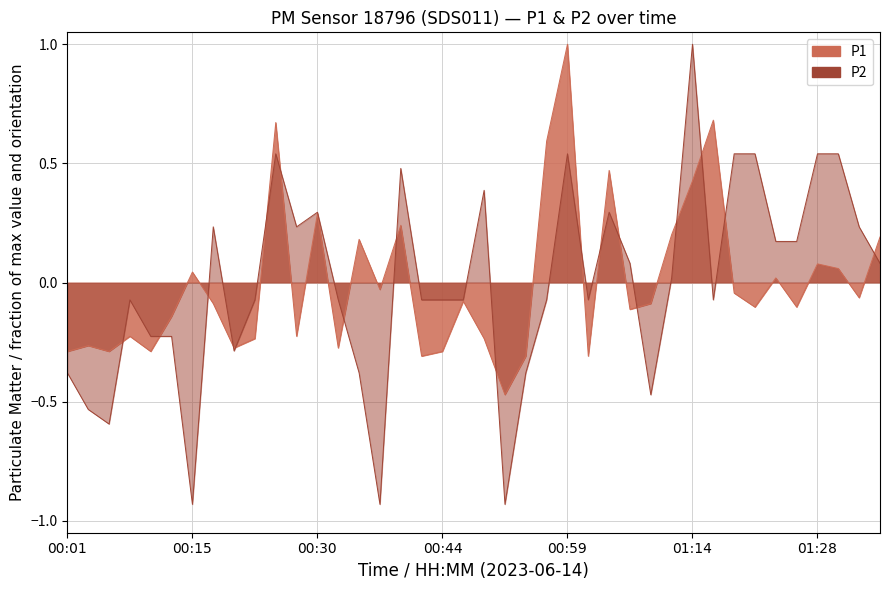

True or false: P1 has a value of -0.3 at 01:01.

True